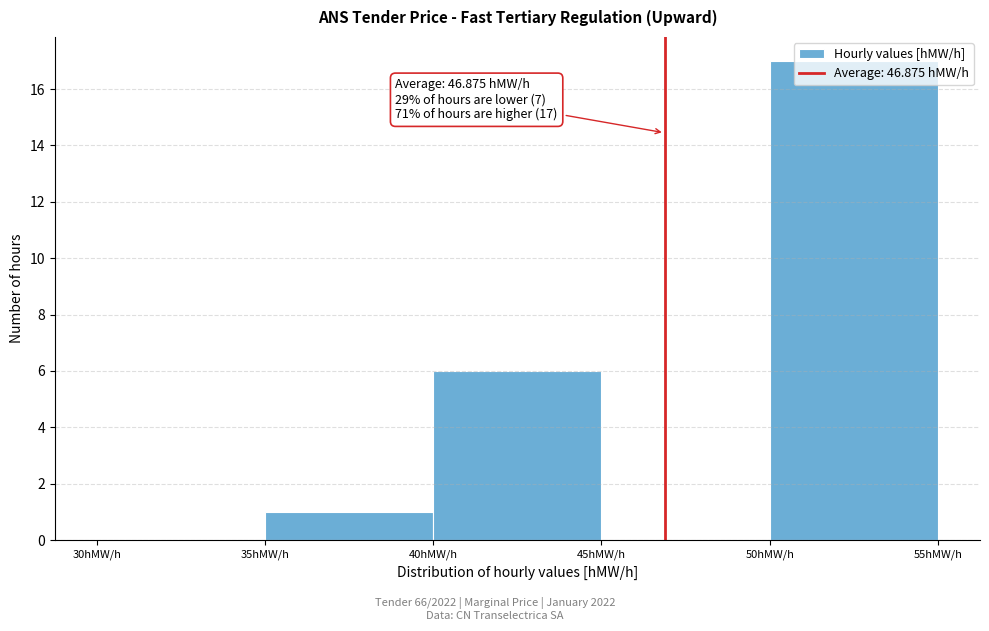

Which range on the x-axis has the tallest bar?

50 to 55